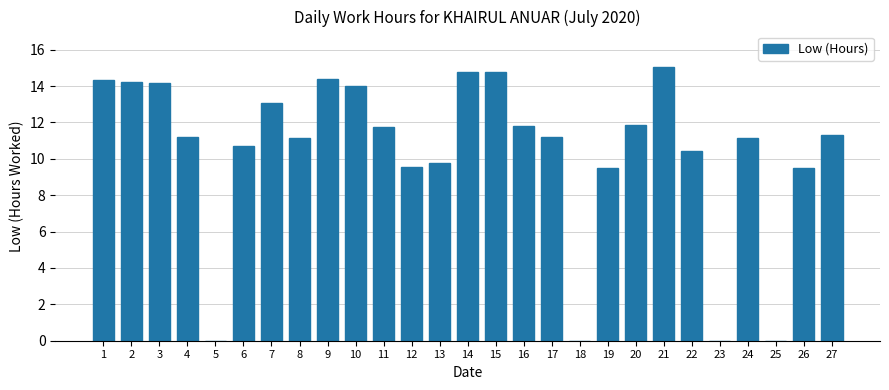

What is the change in value from 15 to 20?

-2.9